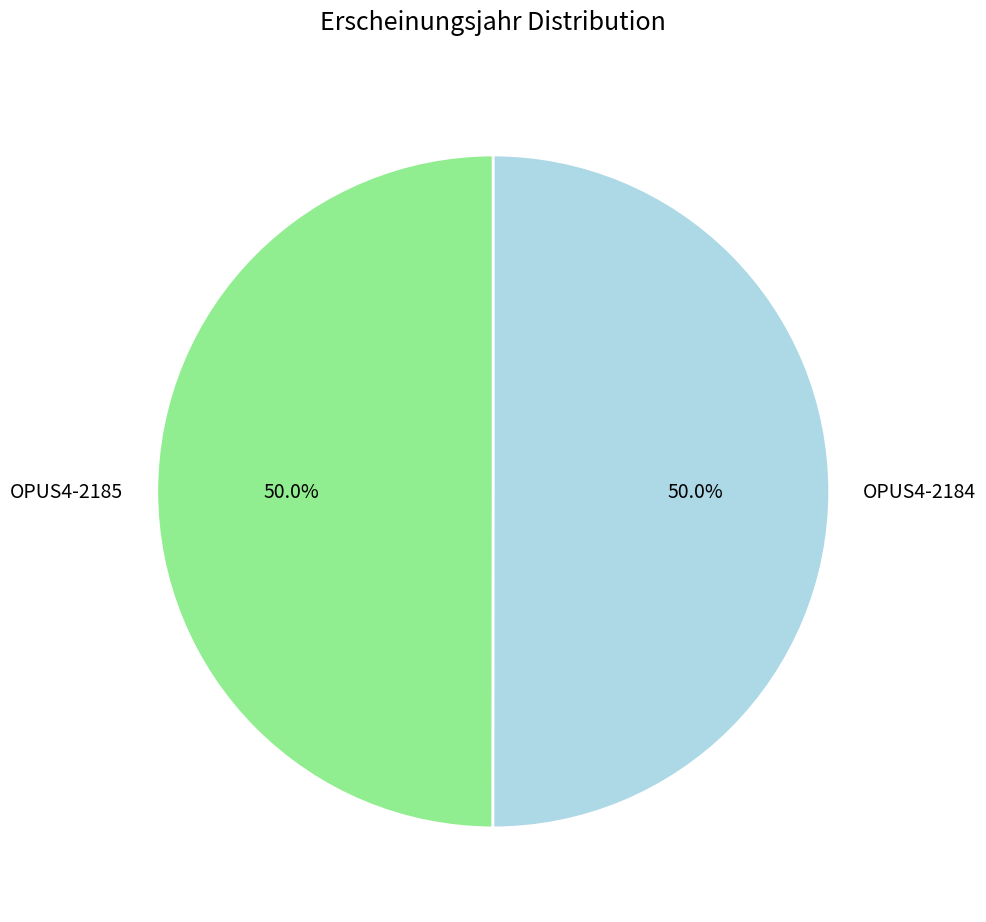

What percentage do OPUS4-2185 and OPUS4-2184 together represent?

100.0%